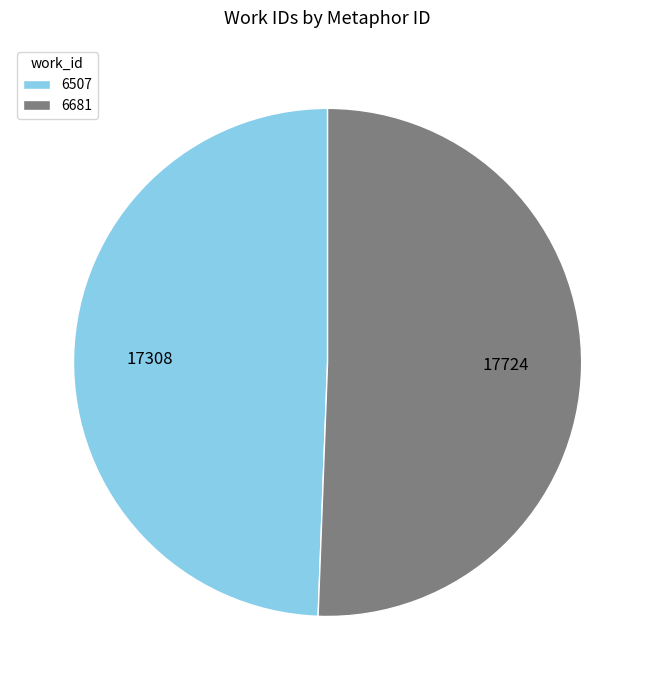

Does any single category account for the majority?

Yes